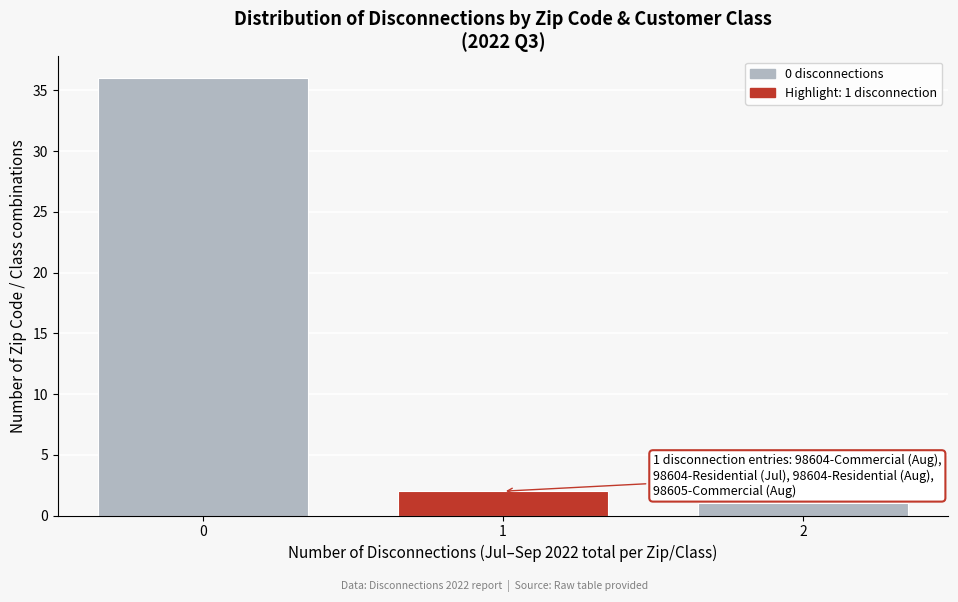

Reading left to right, transcribe all the data shown in this chart.

36	2	1